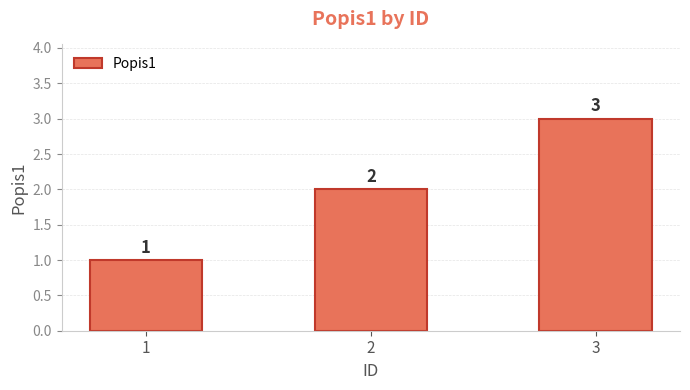

Count the number of categories in the chart.

3